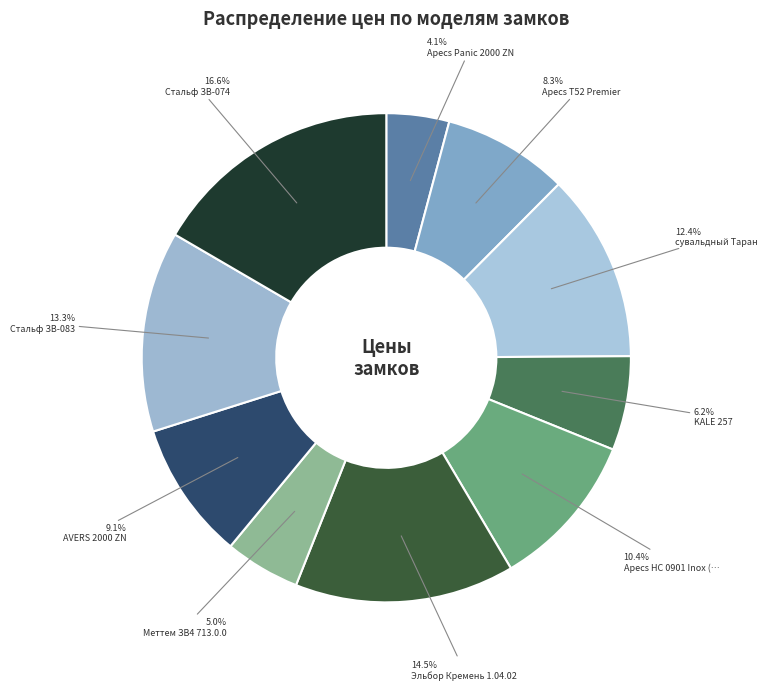

How many segments does this pie chart have?

10